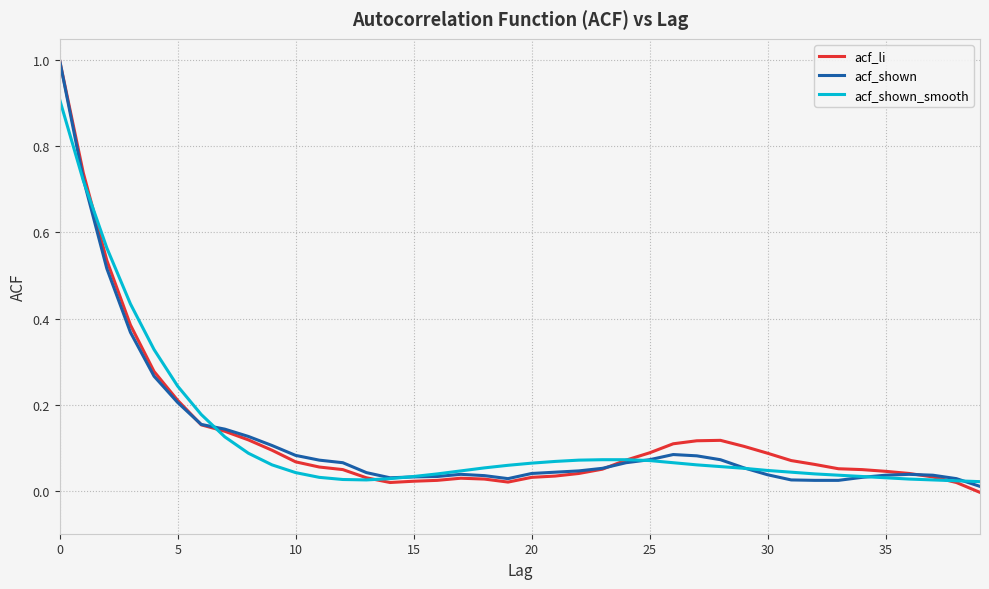

What is the maximum value for acf_shown?

1.0